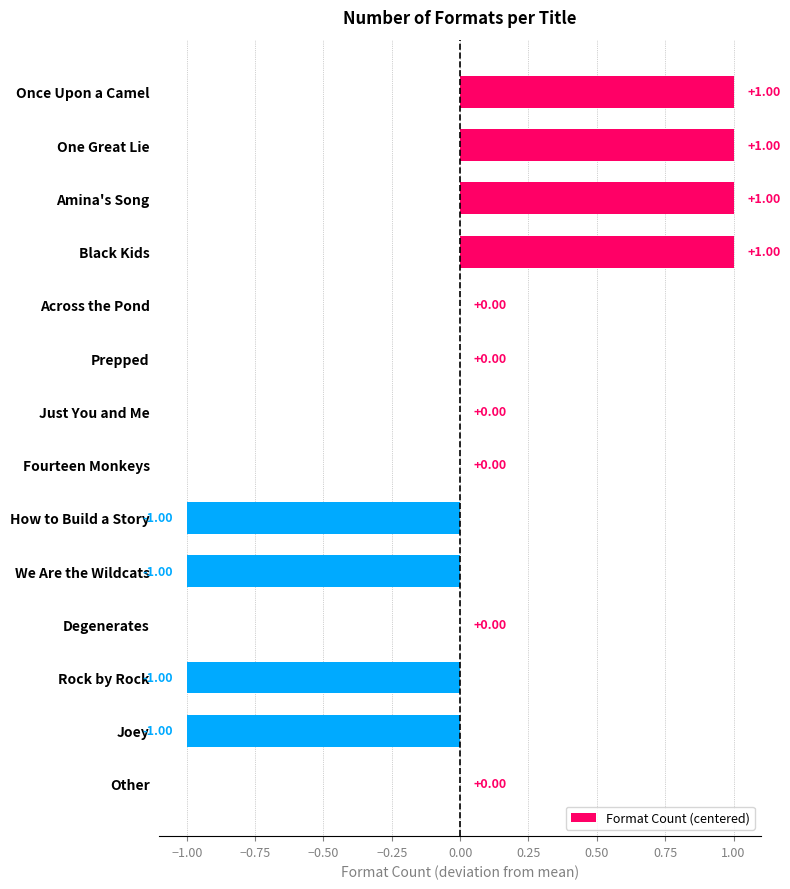

Between Rock by Rock and Once Upon a Camel, which is larger?

Once Upon a Camel